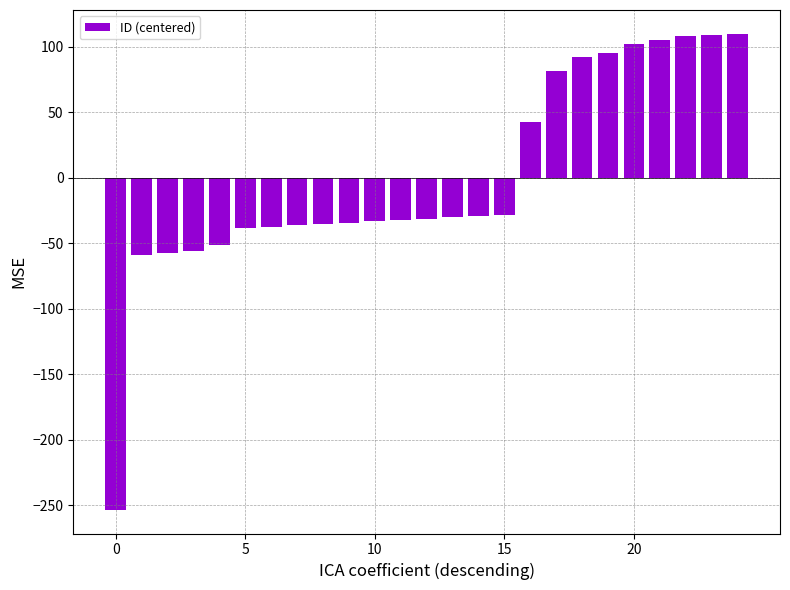

What is the difference between the second highest and second lowest values?

168.0